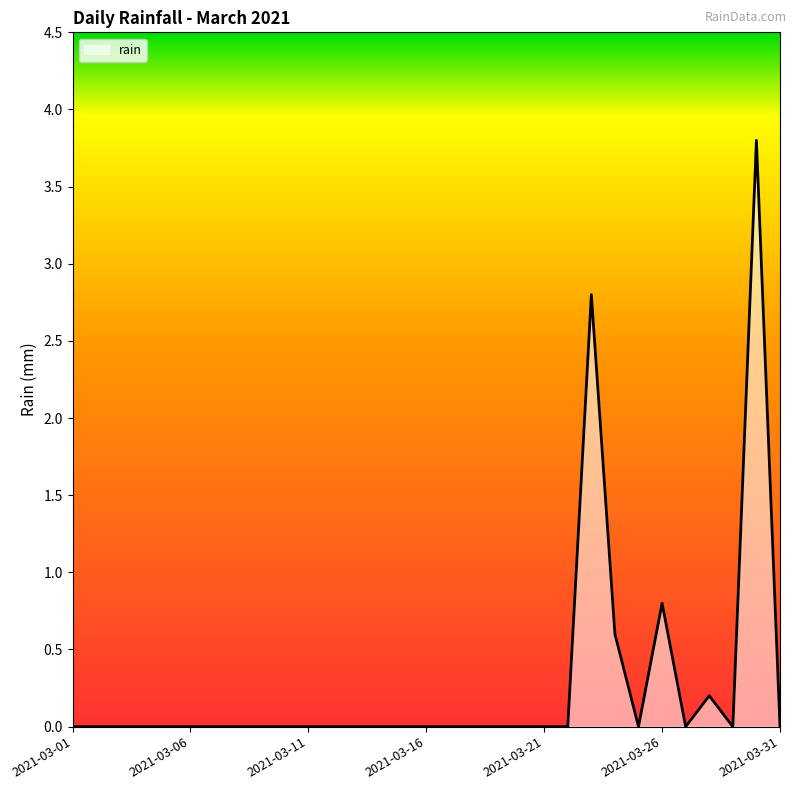

What is the maximum value shown in the chart?

3.8